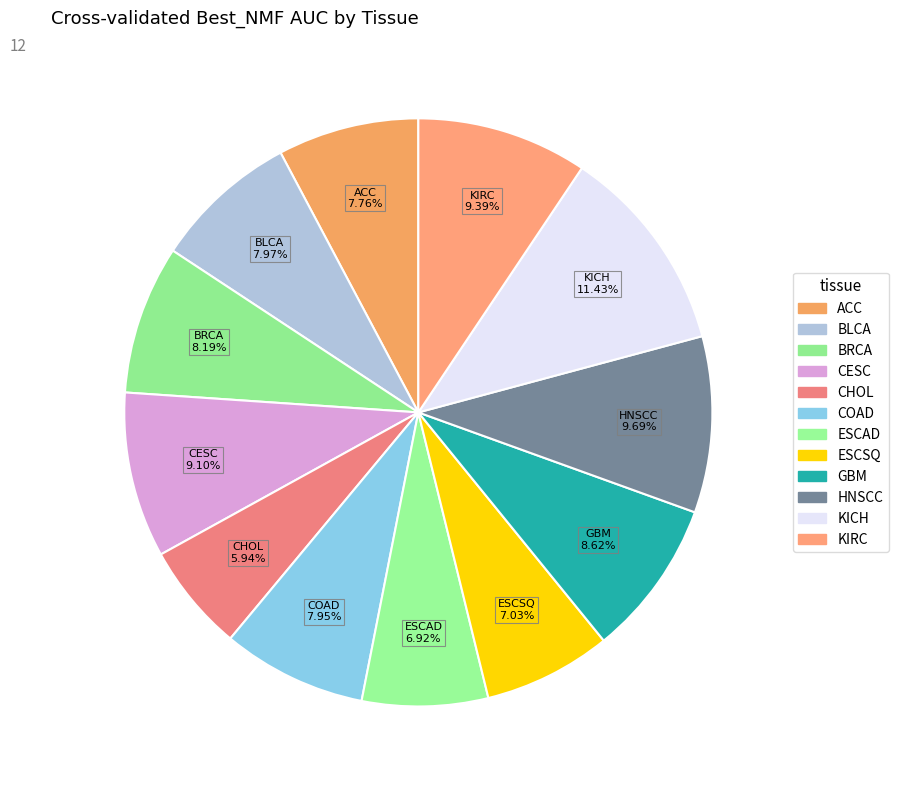

How much of the chart is everything except BRCA?

91.8%